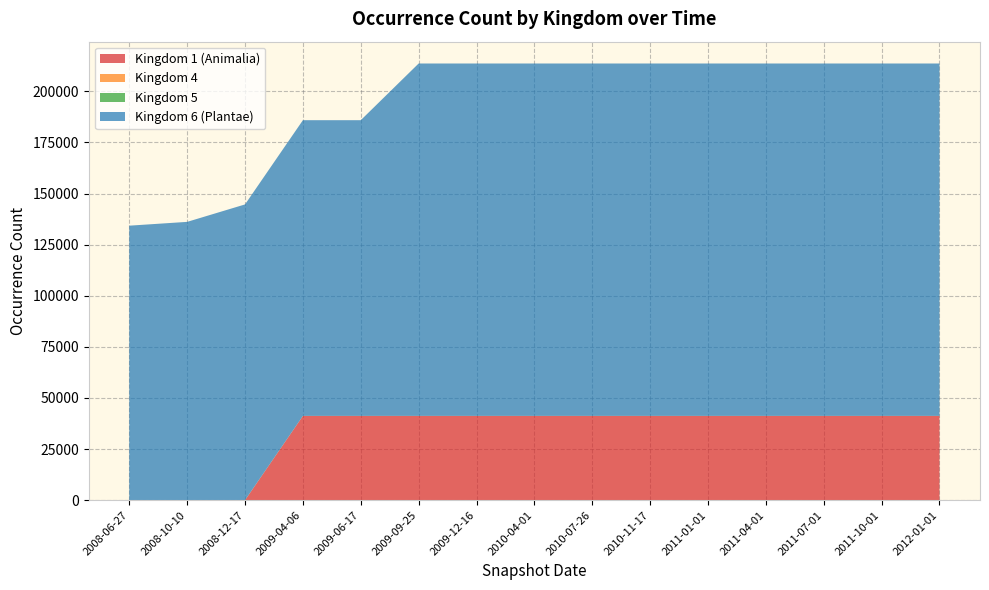

Reading left to right, transcribe all the data shown in this chart.

Kingdom 1 (Animalia): 0	0	0	41210	41210	41210	41210	41210	41210	41210	41210	41210	41210	41210	41210
Kingdom 4: 11	11	12	12	12	12	12	12	12	12	12	12	12	12	12
Kingdom 5: 9	9	17	17	17	17	17	17	17	17	17	17	17	17	17
Kingdom 6 (Plantae): 134277	136135	144664	144664	144664	172397	172397	172397	172397	172397	172397	172397	172397	172397	172397